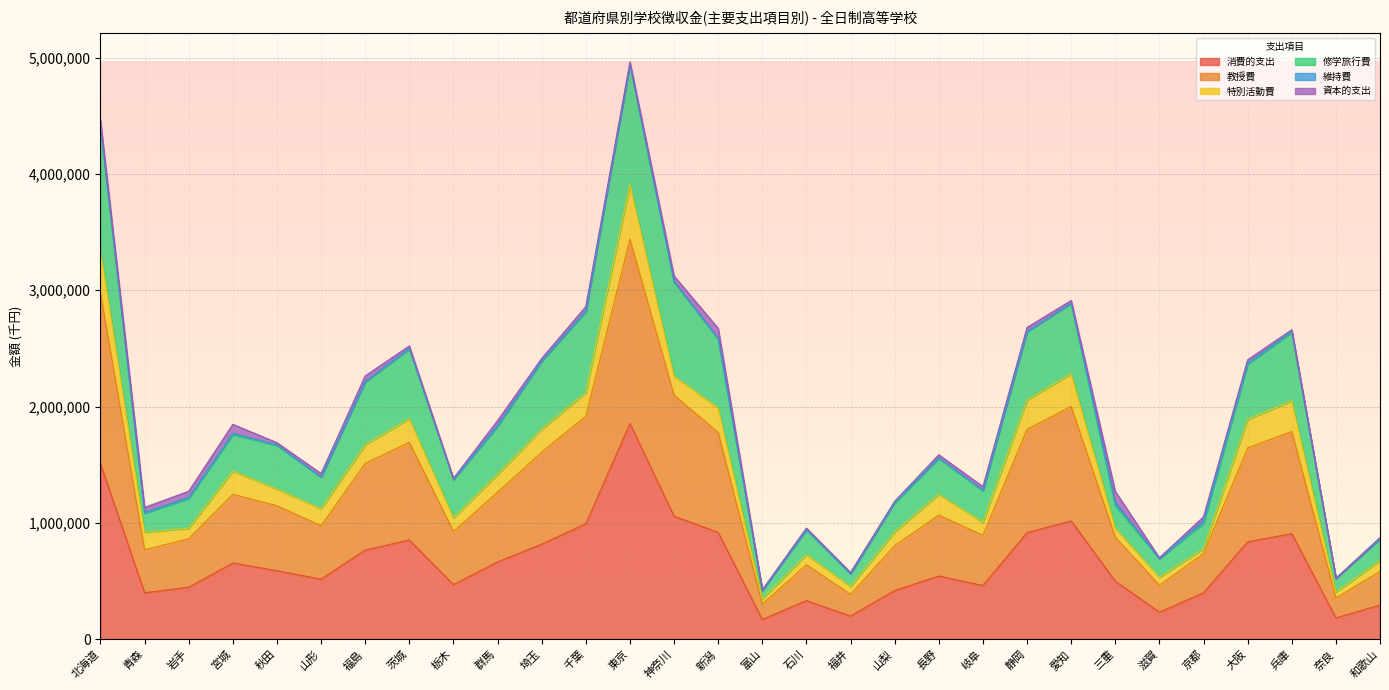

What is the greatest value displayed?

4940421